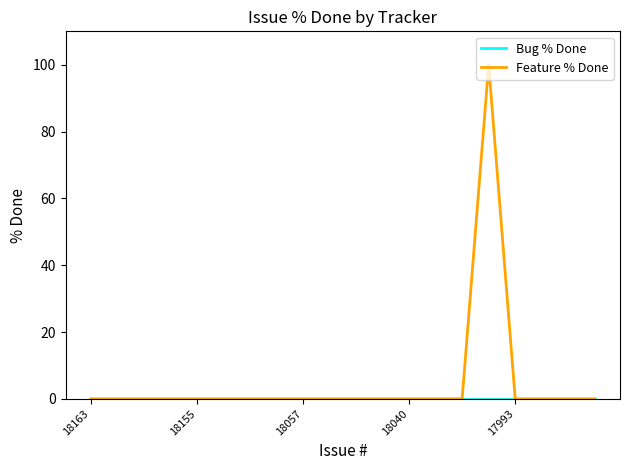

Which series has the largest total across all categories?

Feature % Done